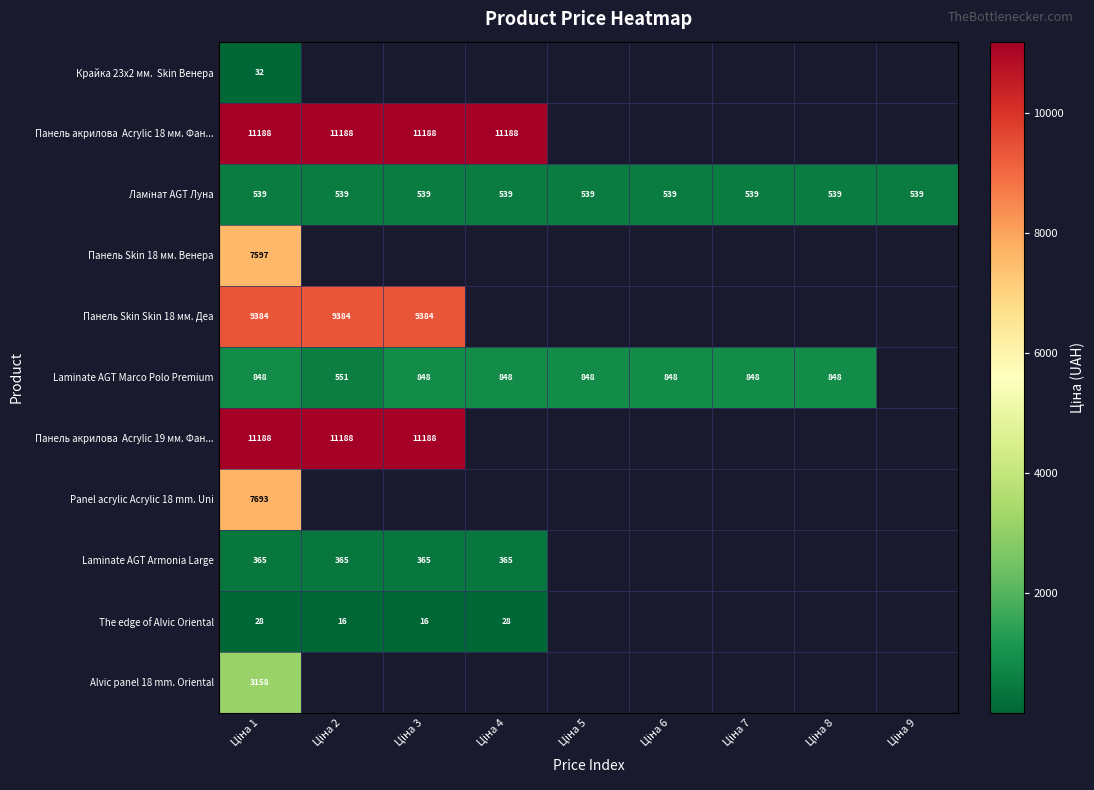

The value of Ламінат AGT Луна at Ціна 4 is 769.8. True or false?

False